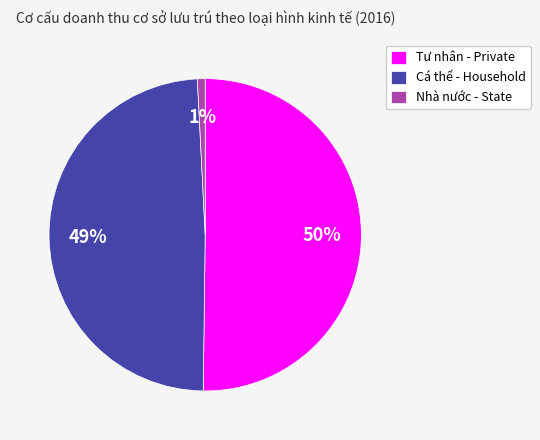

The Cá thể - Household slice represents 49% of the pie. True or false?

True